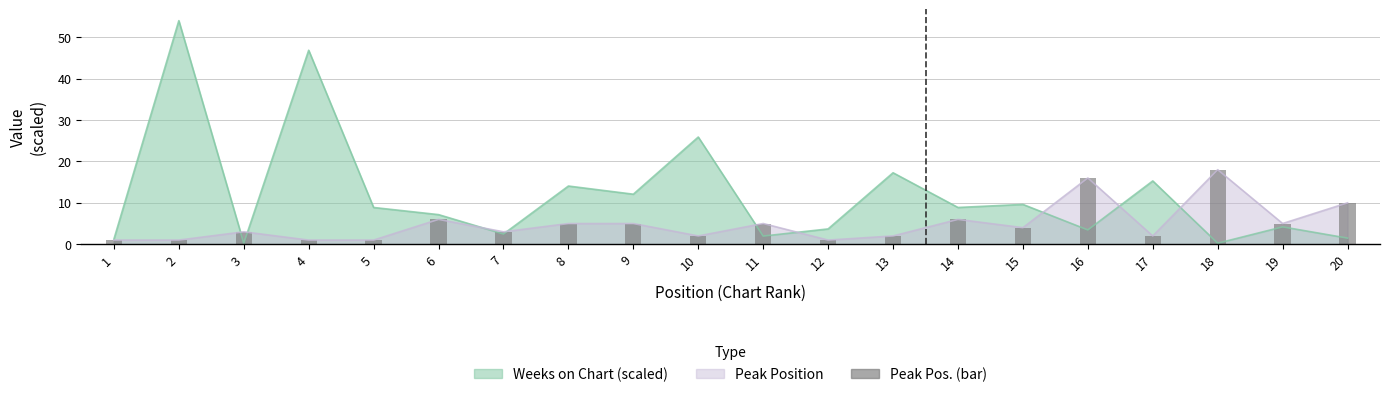

What is the difference between the maximum and minimum values in the Peak Position series?

17.0